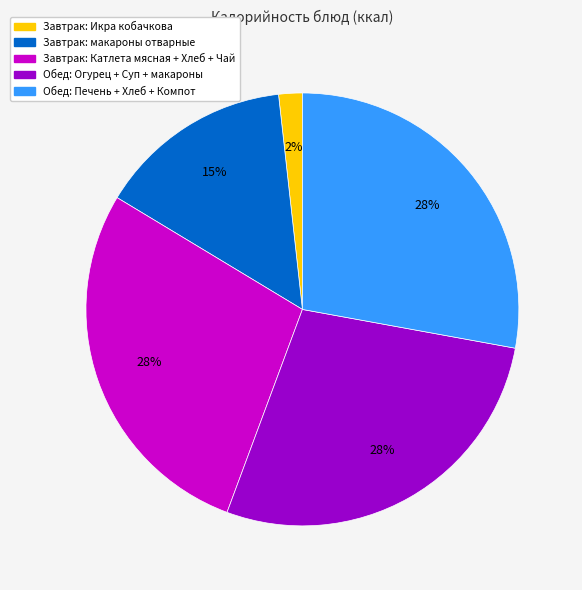

Does any single category account for the majority?

No